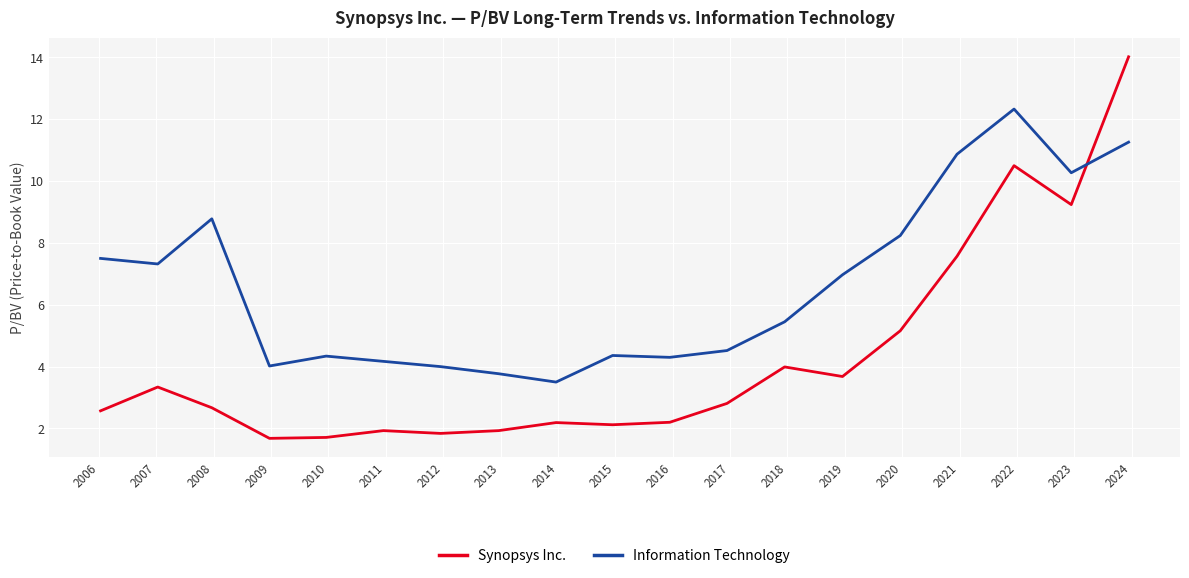

What is the average value of the Information Technology series?

6.6